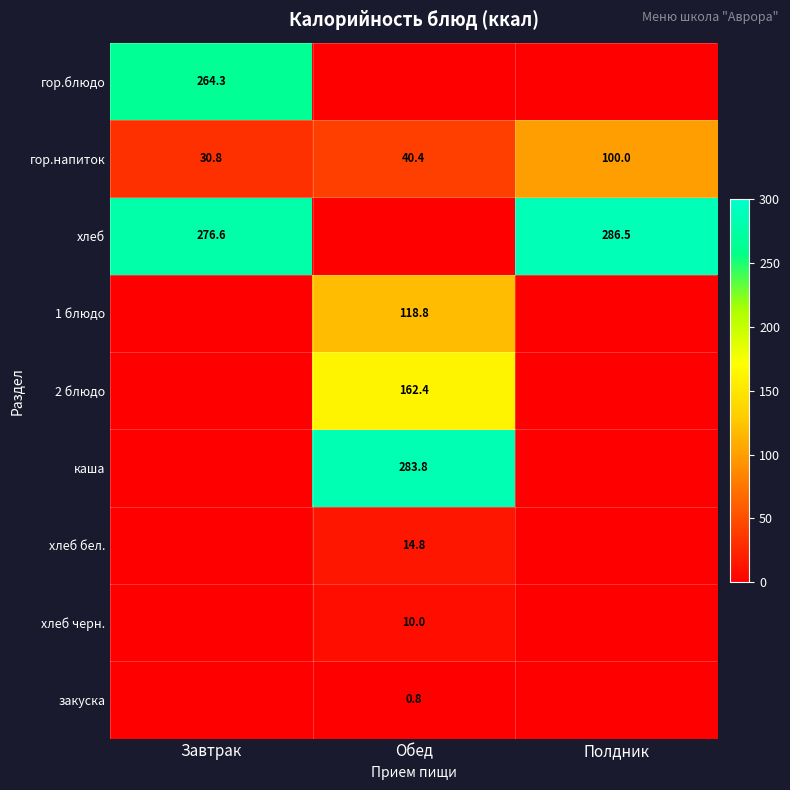

Which category has the highest value in the гор.напиток series?

Полдник